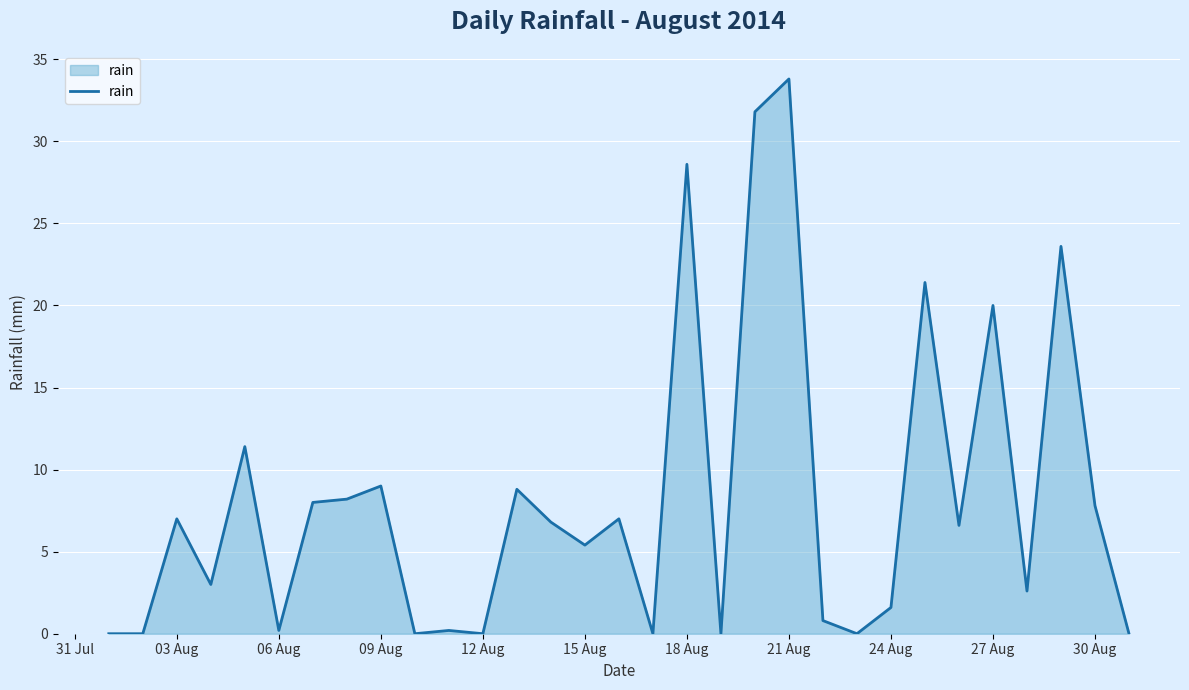

What is the difference between the maximum and minimum values?

33.8